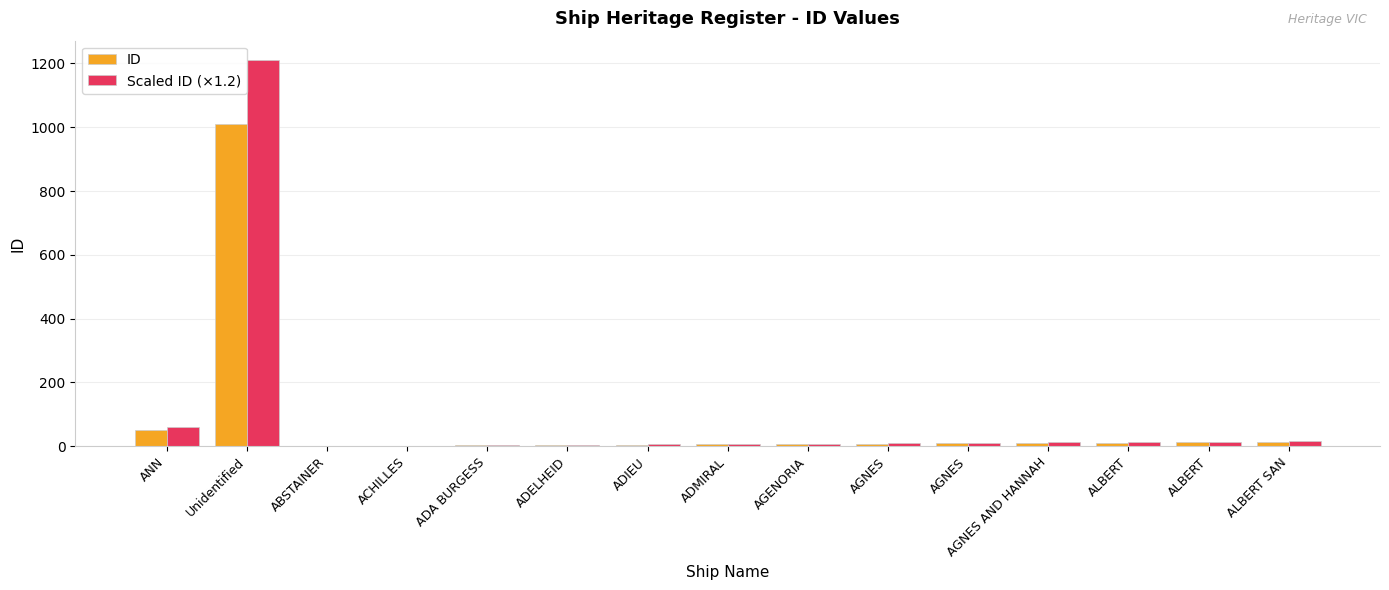

What is the difference between the maximum and minimum values in the ID series?

1008.0